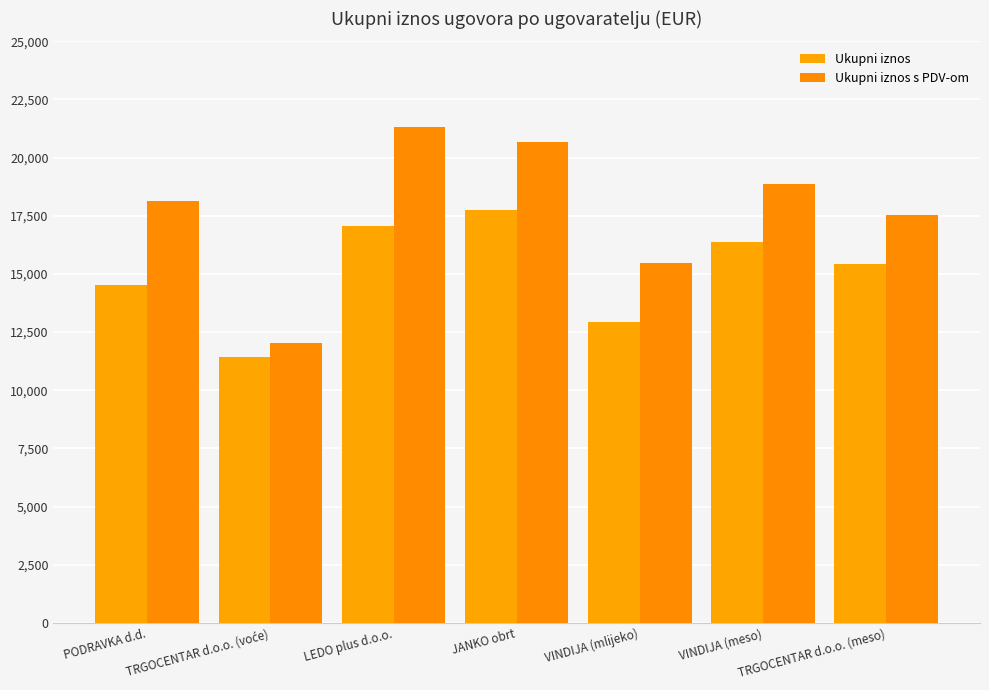

Where does the Ukupni iznos series first go above 15422?

LEDO plus d.o.o.